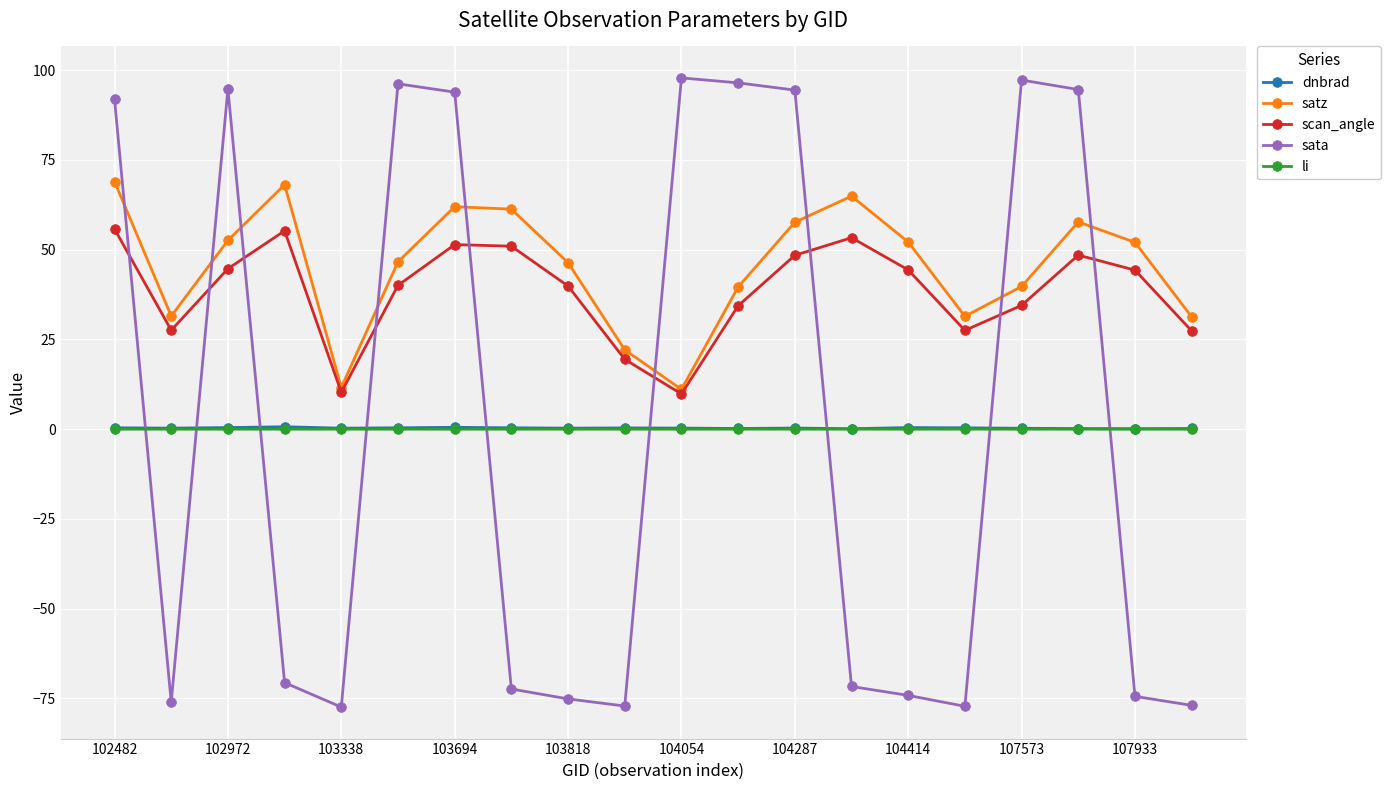

True or false: dnbrad and satz intersect in this chart.

False